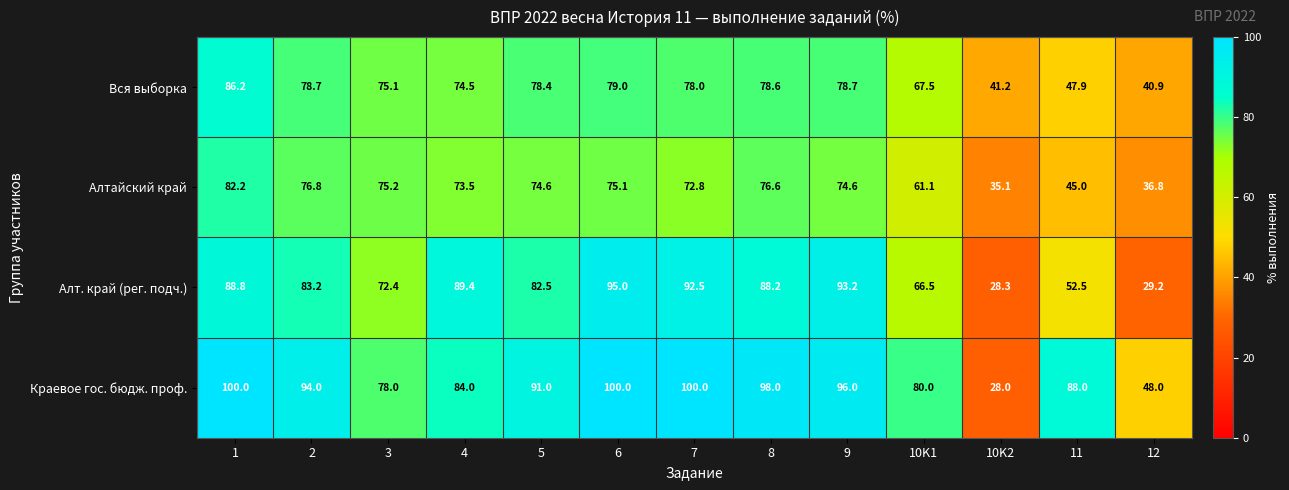

Rank the series by their maximum value, from lowest to highest.

Алтайский край, Вся выборка, Алт. край (рег. подч.), Краевое гос. бюдж. проф.